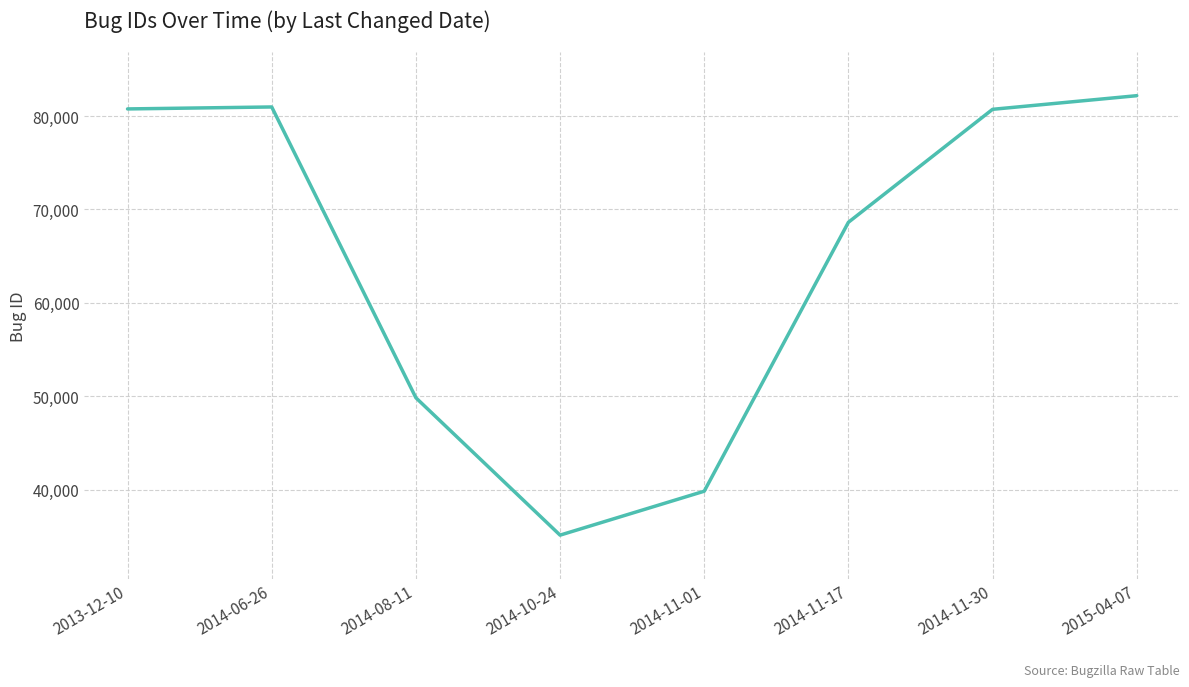

Does the chart have visible grid lines?

Yes